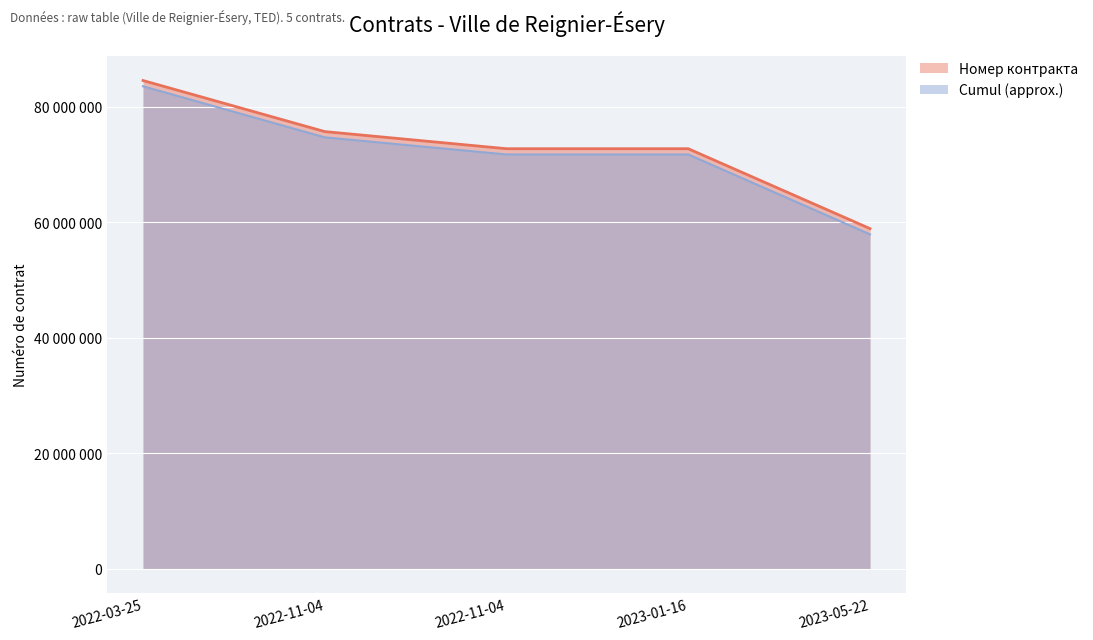

Is the value of Номер контракта at 2022-03-25 greater than the value of Cumul at 2022-03-25?

Yes